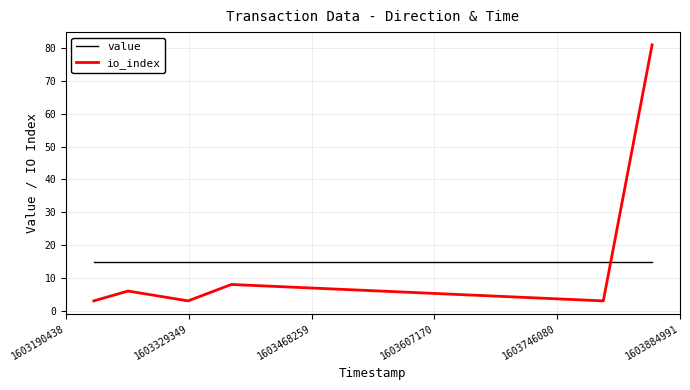

In io_index, how many points are lower than both neighbors (excluding endpoints)?

2